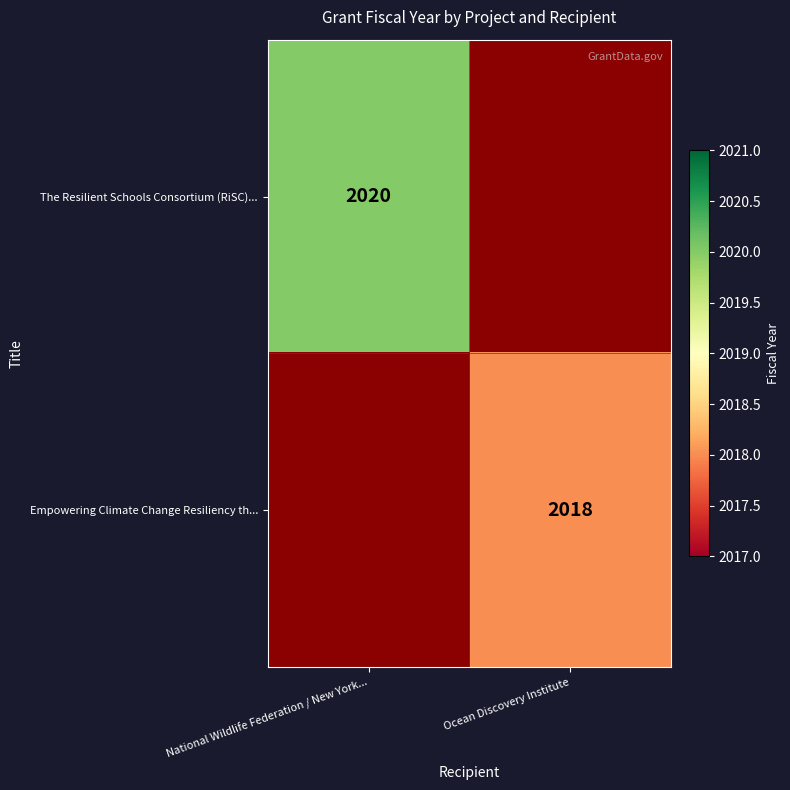

Is it true that The Resilient Schools Consortium (RiSC)... equals 2653 at National Wildlife Federation / New York...?

False